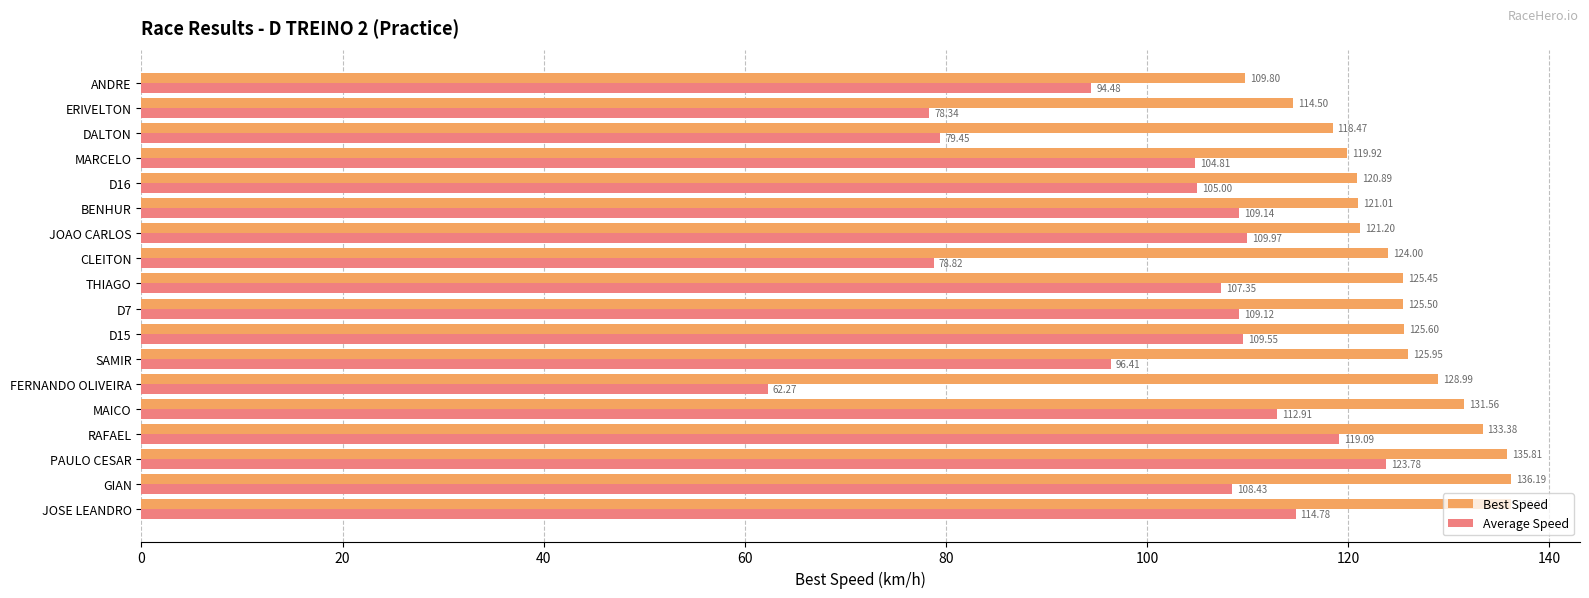

What is the total value across all series at D7?

234.6